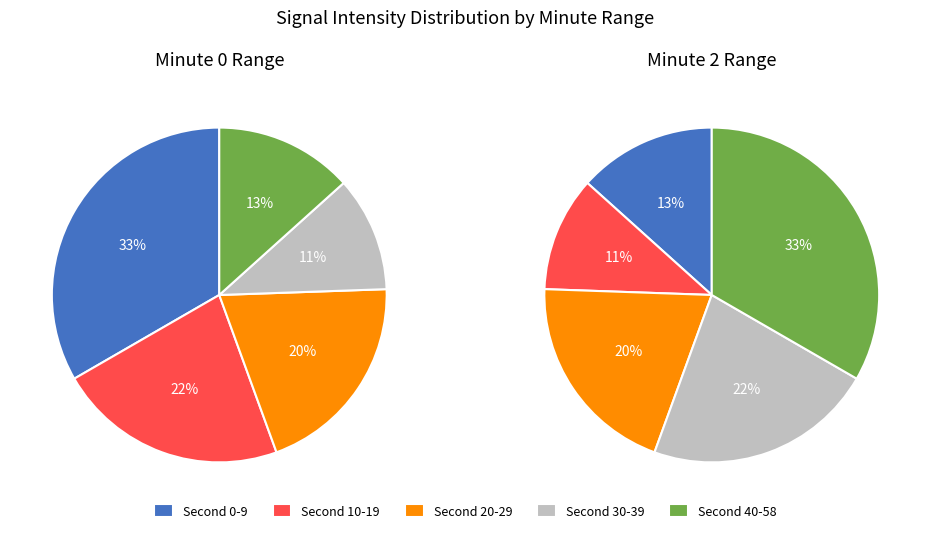

True or false: 1 accounts for 10% of the total.

False